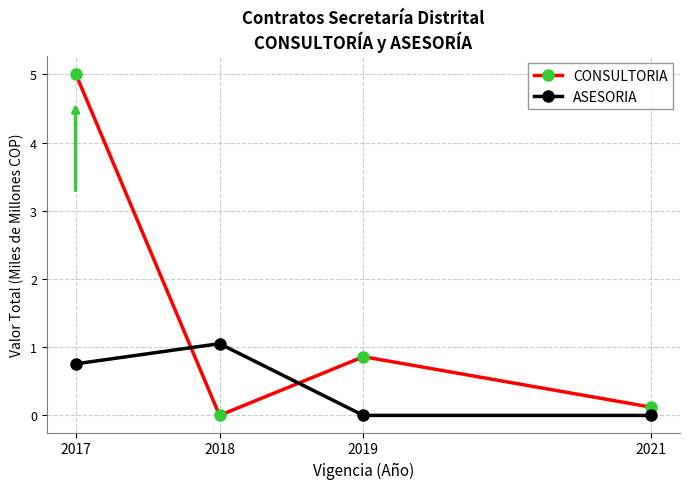

Does the chart have visible grid lines?

Yes